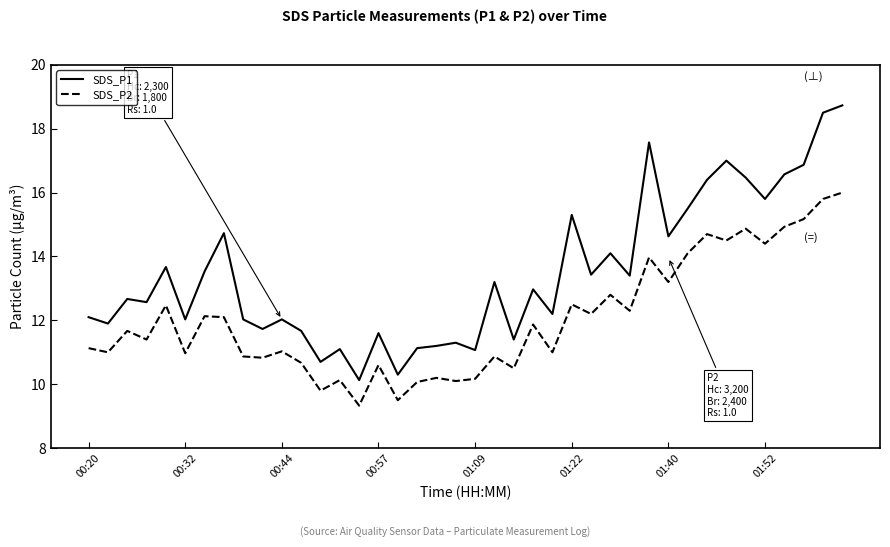

Which series has the widest spread of values?

SDS_P1